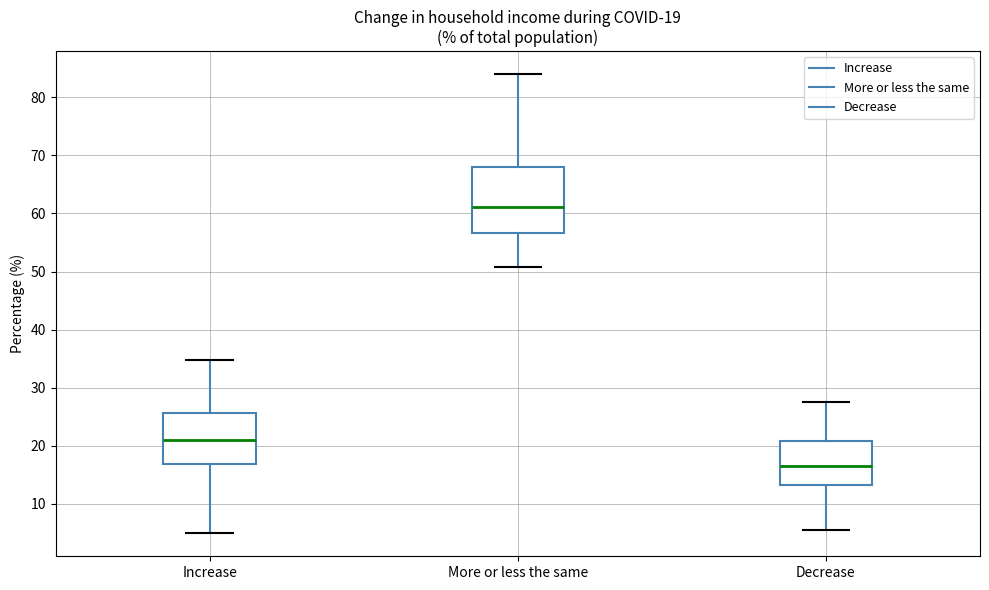

Which box's median line is the highest?

More or less the same